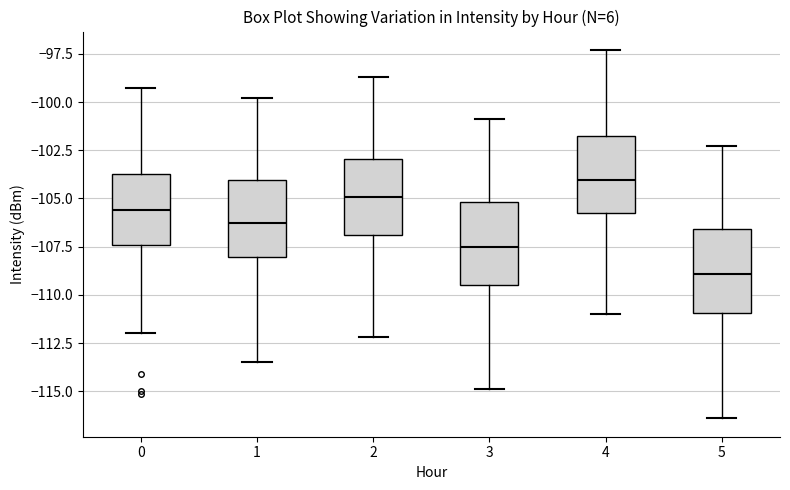

Reading left to right, read every box against the y-axis: the position of its median line, the range the box covers, and the ends of its whiskers. The values are not printed on the chart, so give them approximately, as read against the axis.

0: median -105.5, box -107.5 to -103.5, whiskers -112.0 to -99.5
1: median -106.0, box -108.0 to -104.0, whiskers -113.5 to -100.0
2: median -105.0, box -107.0 to -103.0, whiskers -112.0 to -98.5
3: median -107.5, box -109.5 to -105.0, whiskers -115.0 to -101.0
4: median -104.0, box -105.5 to -101.5, whiskers -111.0 to -97.5
5: median -109.0, box -111.0 to -106.5, whiskers -116.5 to -102.5